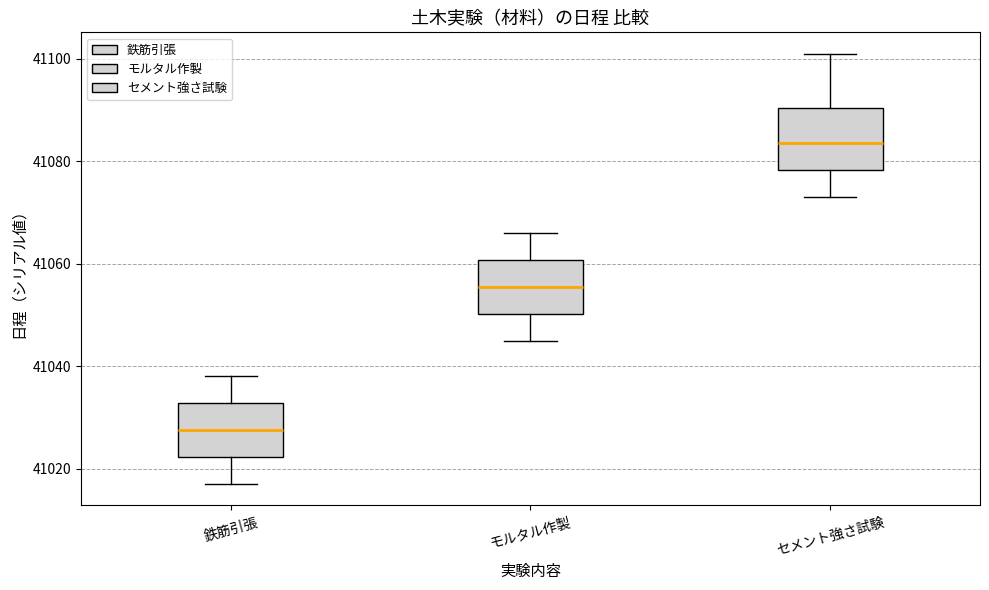

Which box's median line is the highest?

セメント強さ試験